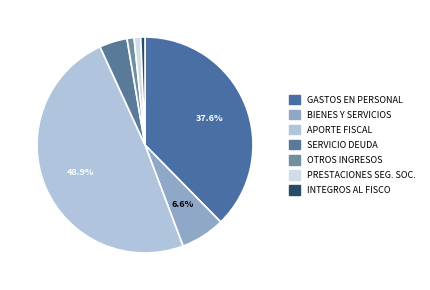

Which slice is the largest?

APORTE FISCAL